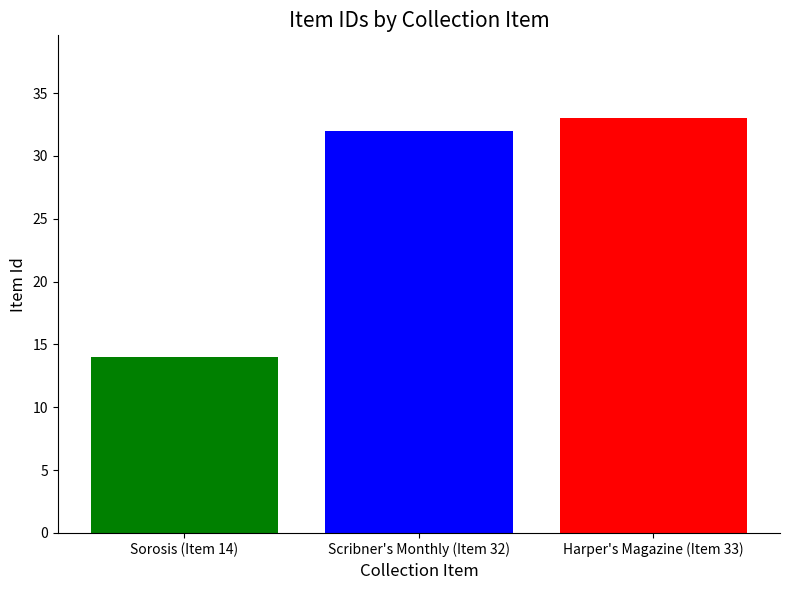

Reading right to left, transcribe all the data shown in this chart.

33	32	14